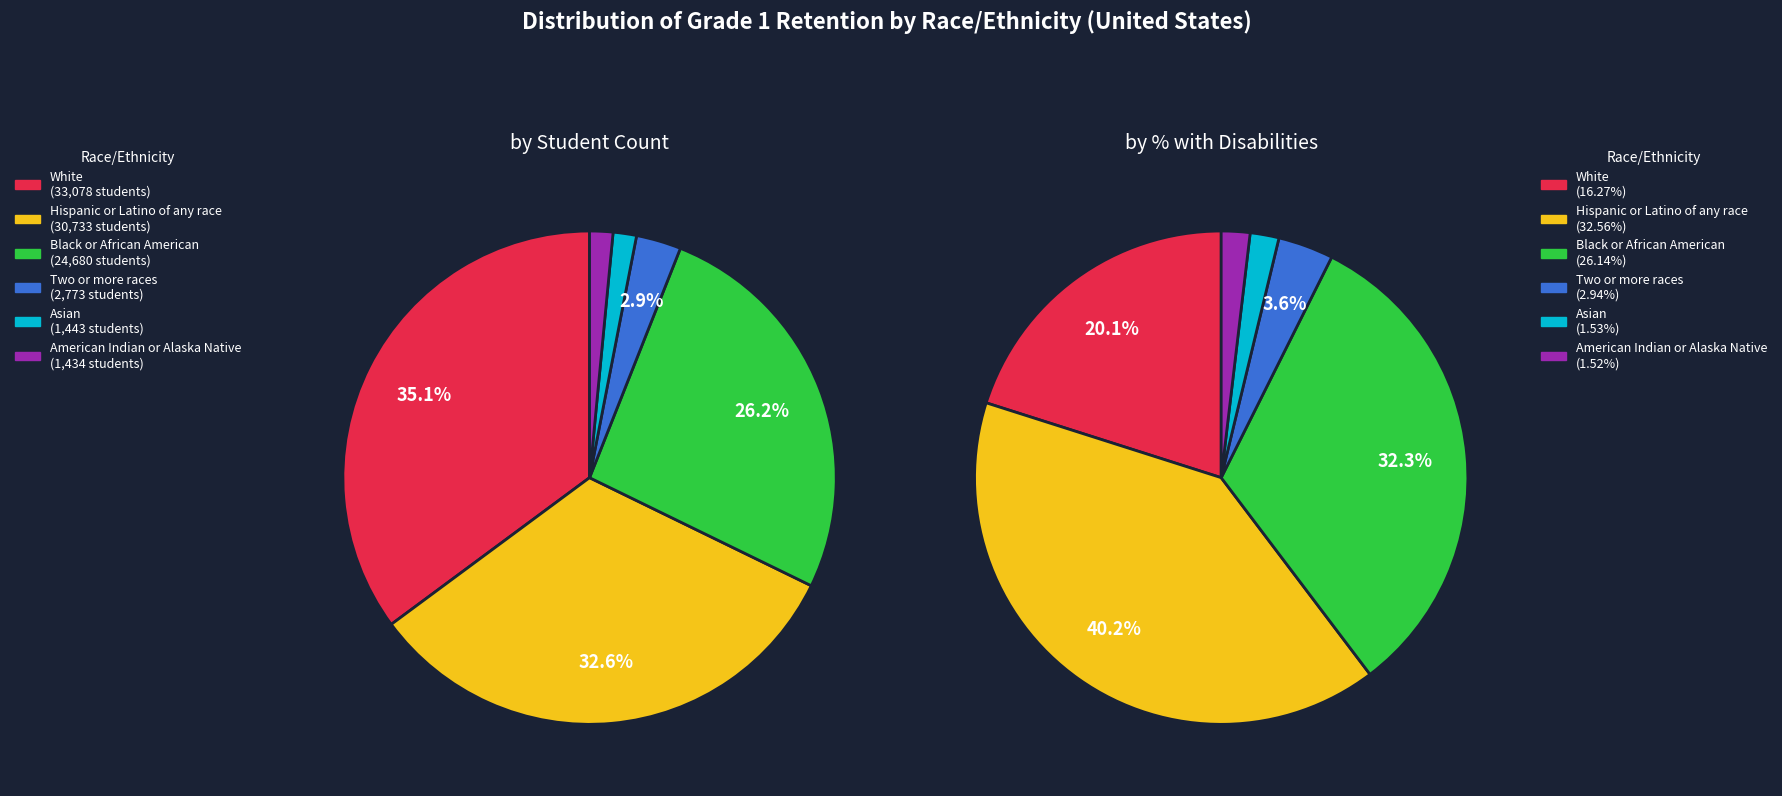

Count the number of slices in the pie.

6